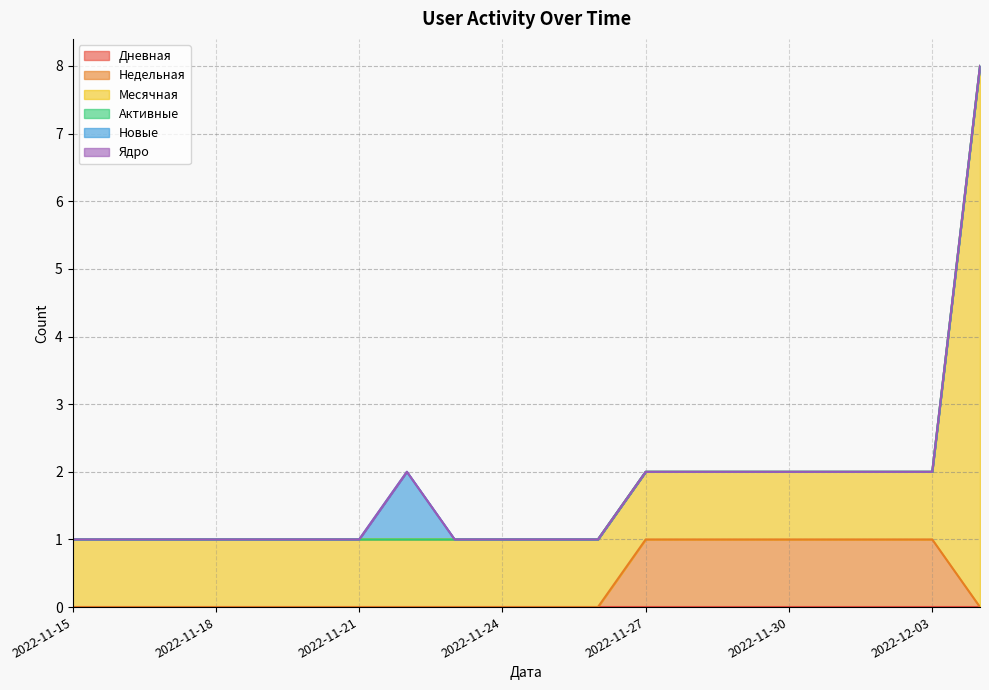

Which series has the widest spread of values?

Месячная